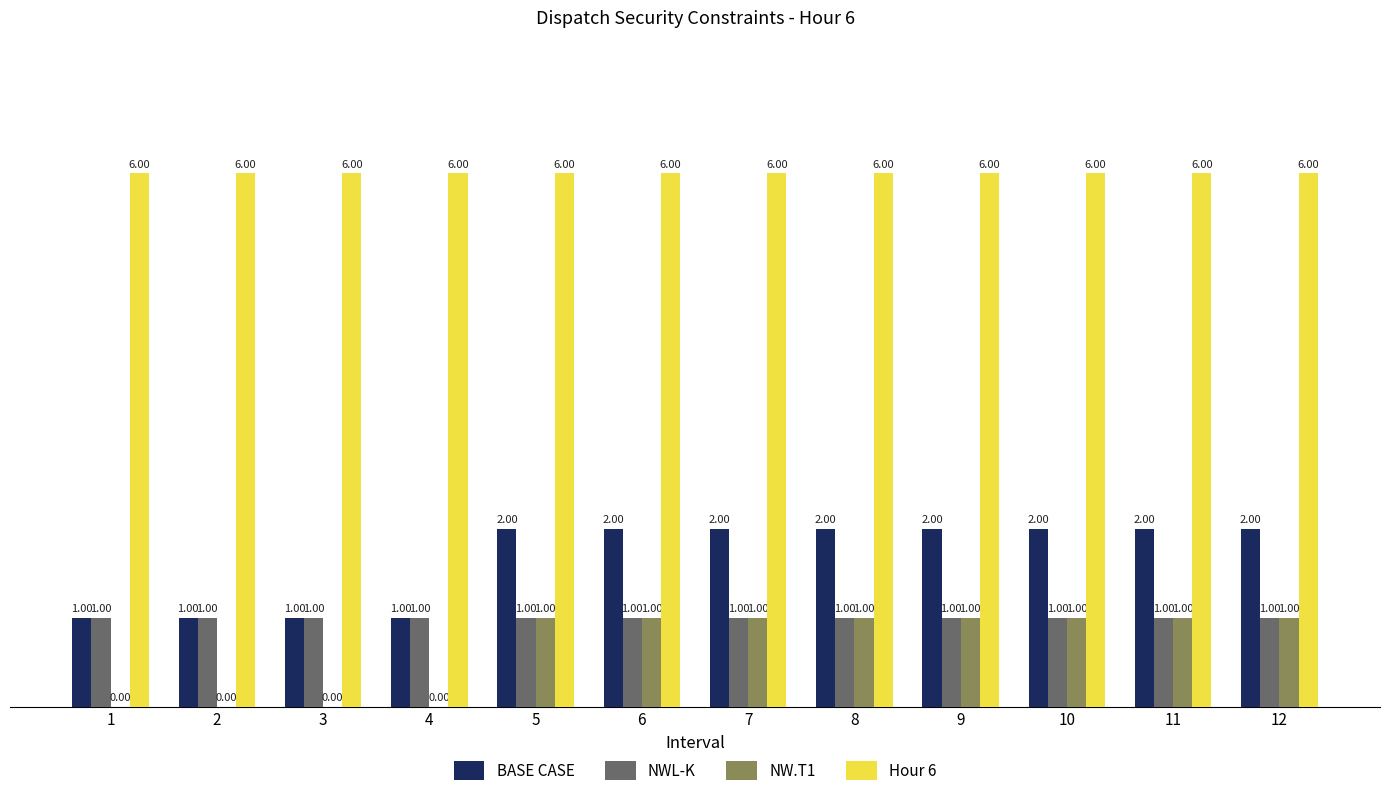

What is the total value across all series at 6?

10